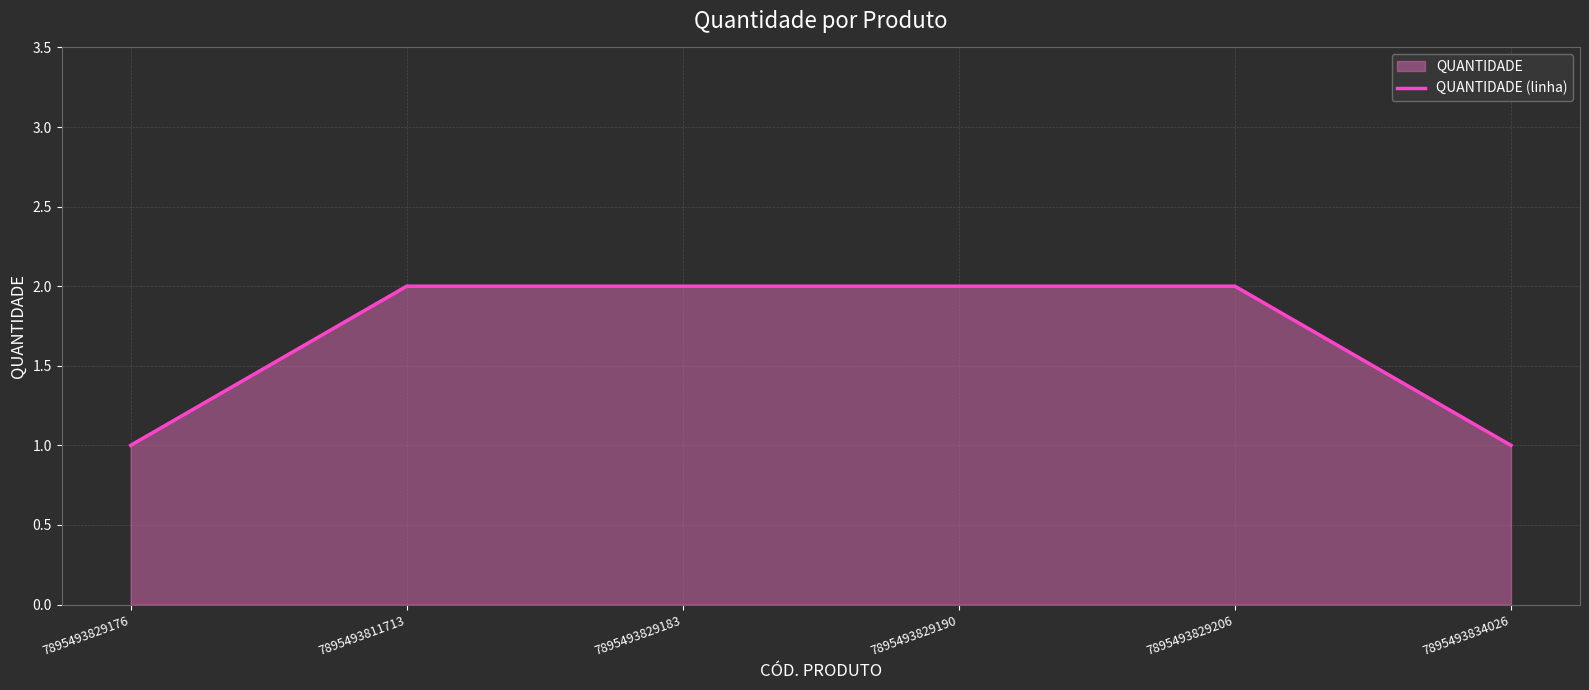

How many data points are less than 2?

2